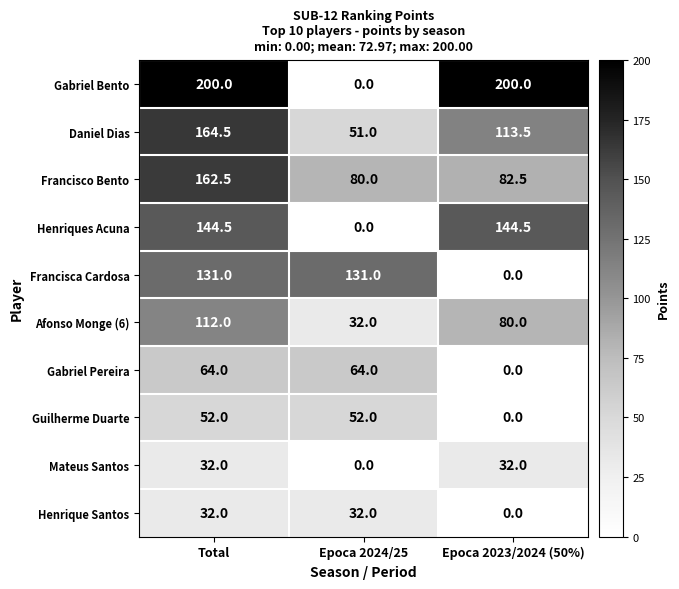

Count the Francisca Cardosa values in the range 0 to 131.

3